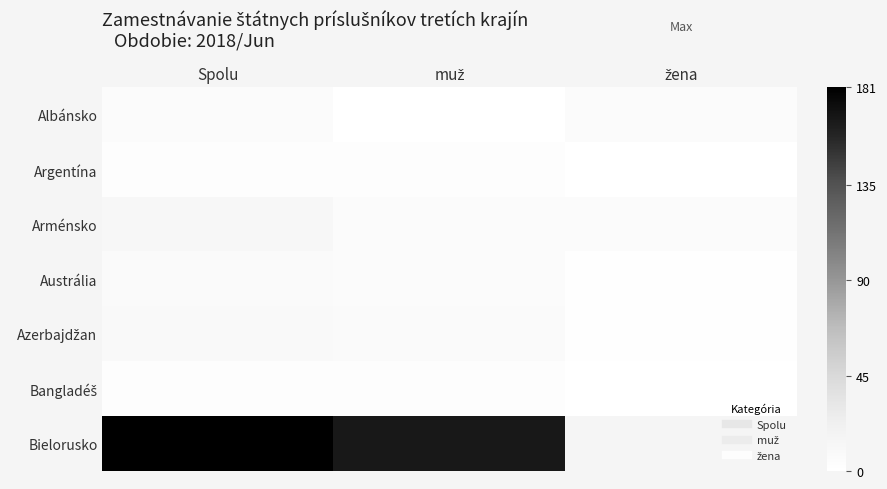

At which category does the chart reach its peak across all series?

Spolu